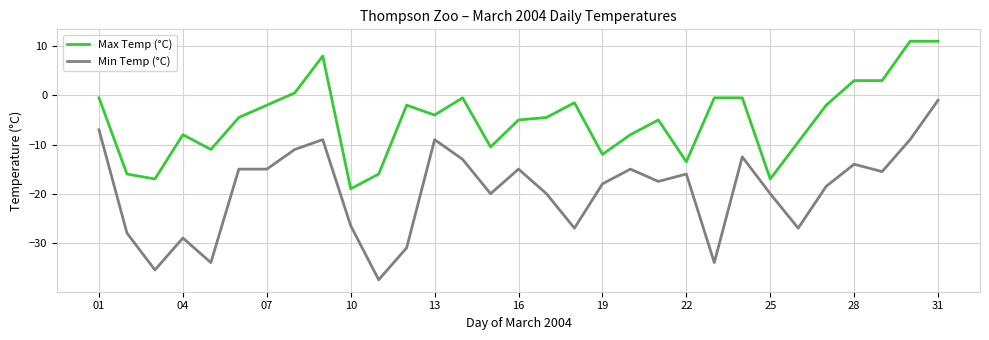

Which series has the largest total across all categories?

Max Temp (°C)